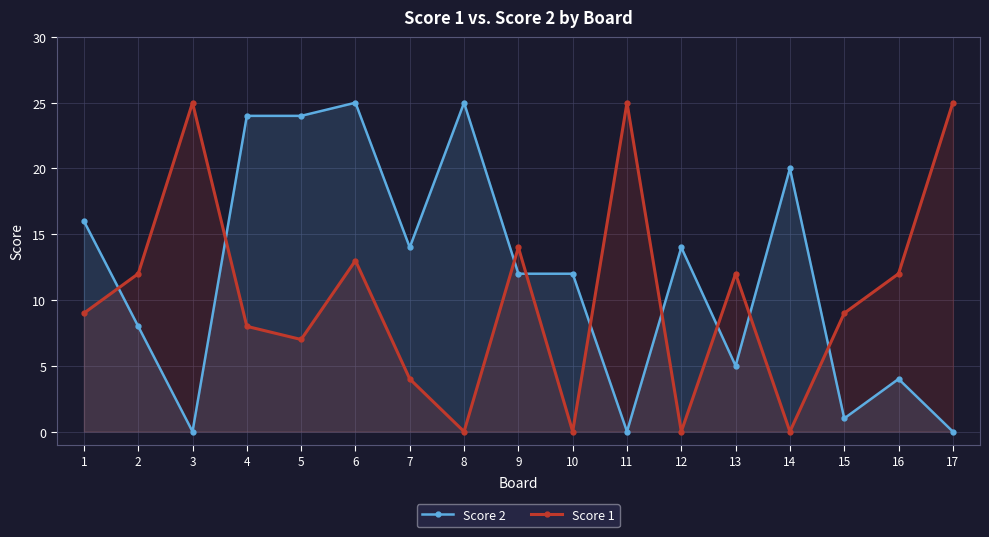

Which series changed the most between 11 and 15?

Score 1